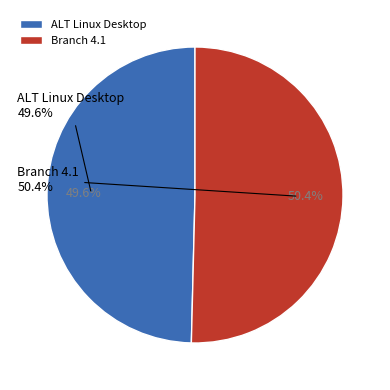

What percentage is the ALT Linux Desktop slice, to the nearest percent?

50%